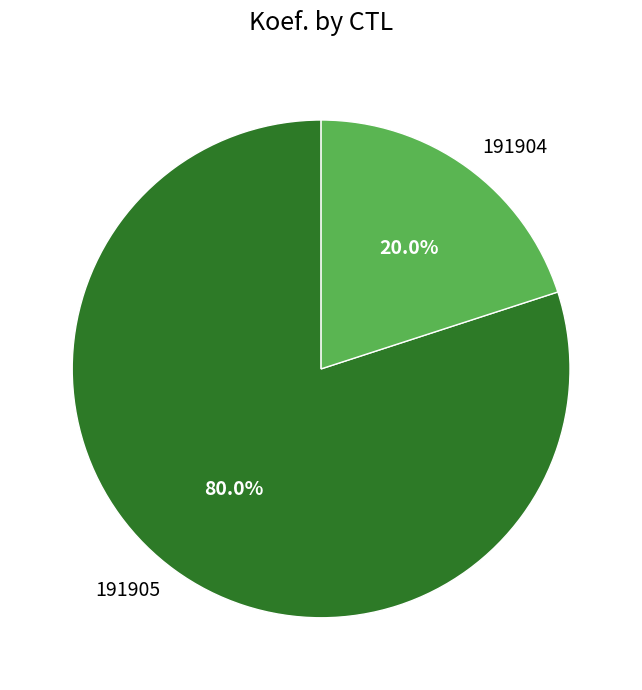

How many slices are in this pie chart?

2